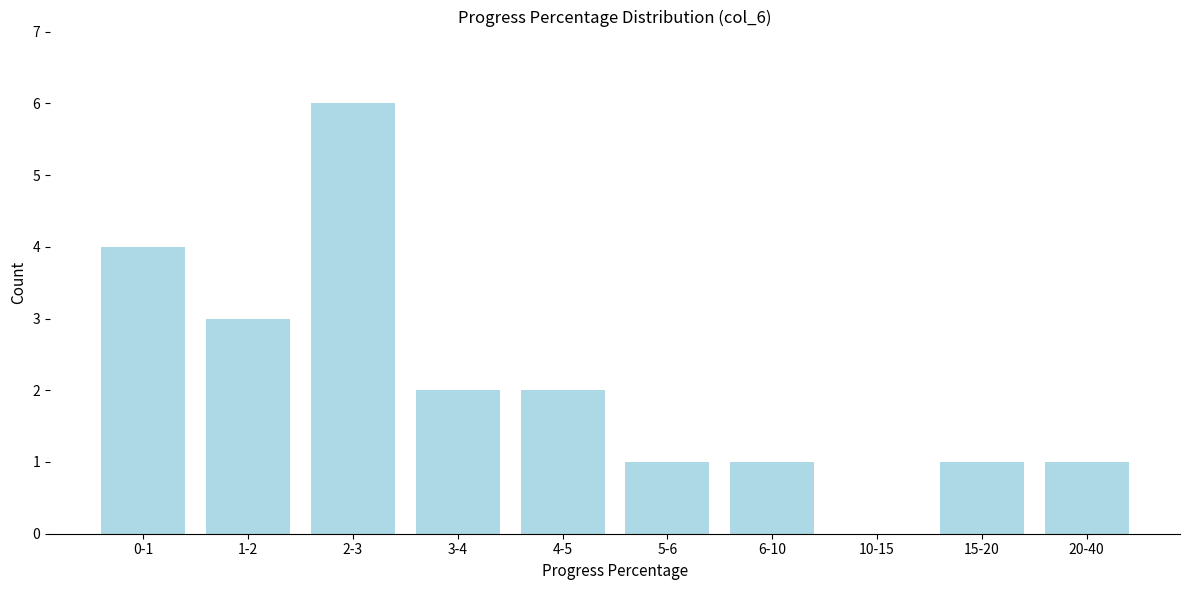

Reading right to left, transcribe all the data shown in this chart.

20-40=1	15-20=1	10-15=0	6-10=1	5-6=1	4-5=2	3-4=2	2-3=6	1-2=3	0-1=4